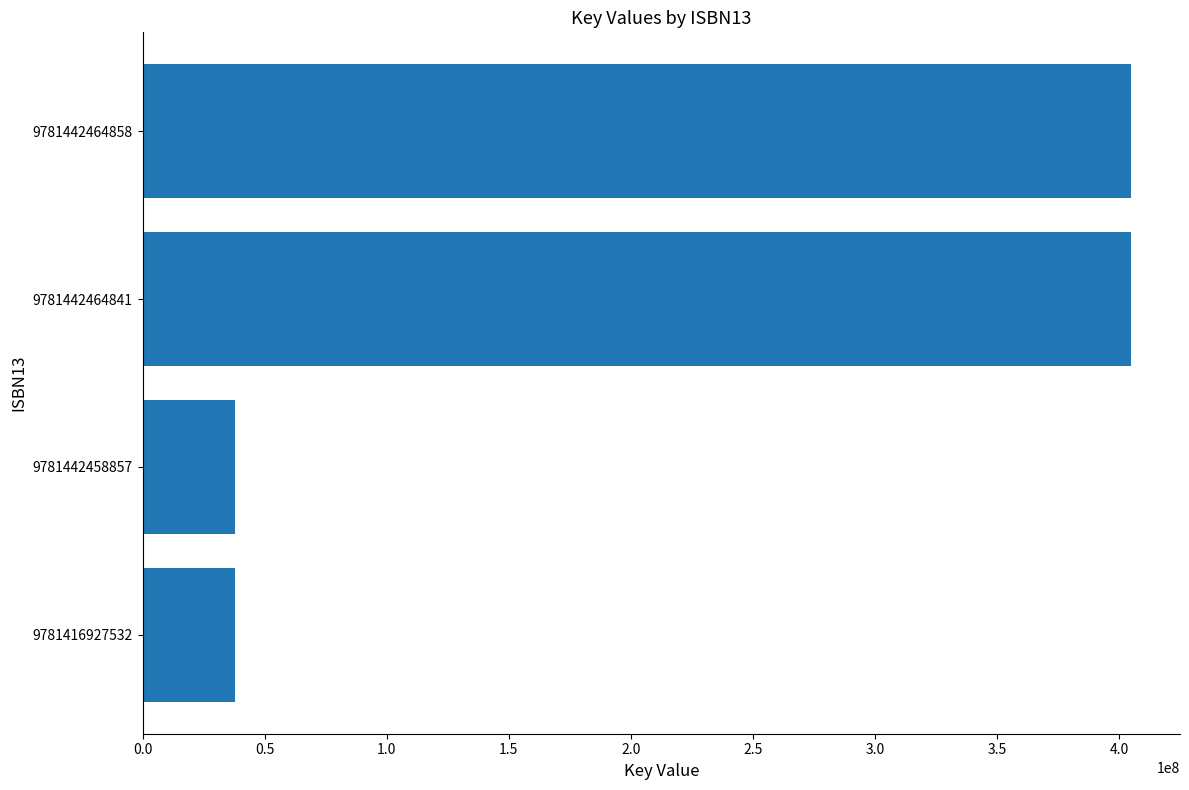

Reading top to bottom, list all the values displayed in this chart.

9781442464858=404562595	9781442464841=404562595	9781442458857=38062724	9781416927532=38062724